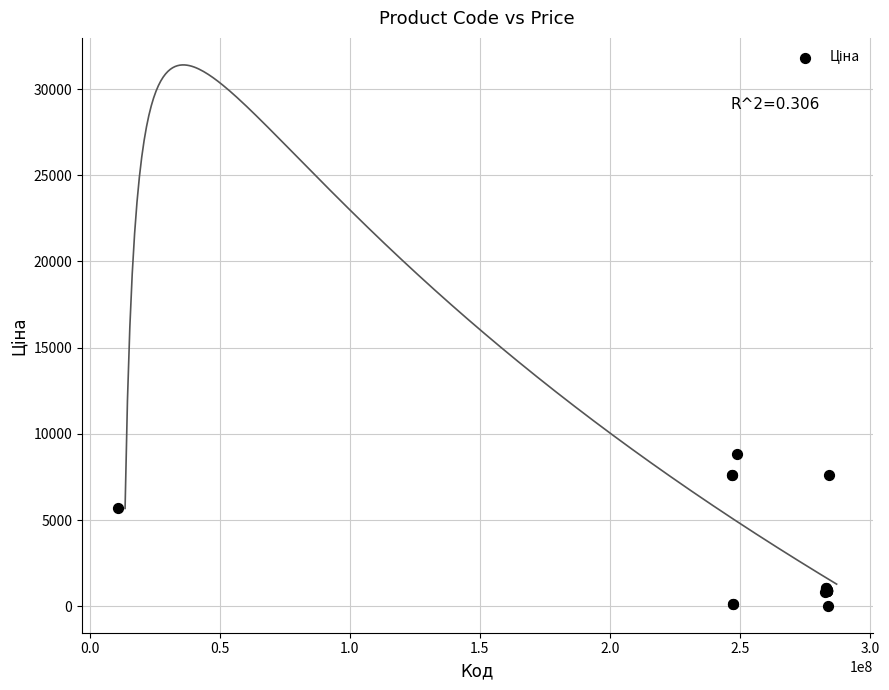

What Y value in the scatter plot is closest to 4444?

5673.8